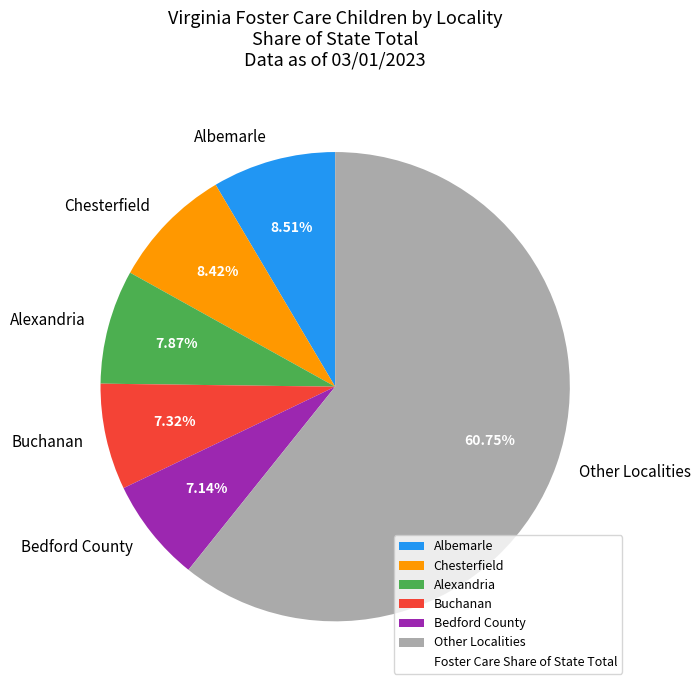

How many slices are in this pie chart?

6